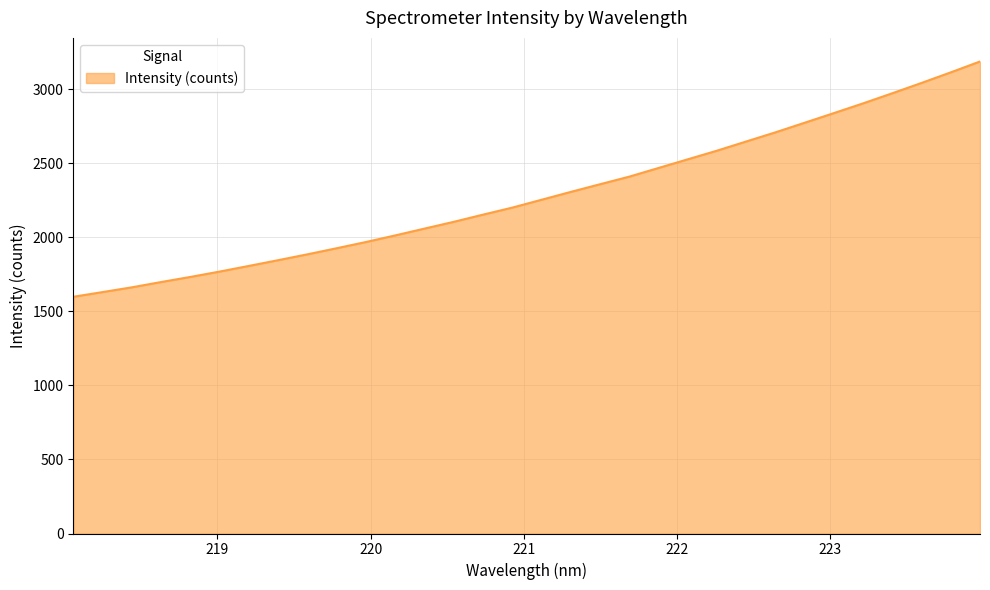

What is the greatest value displayed?

3186.1